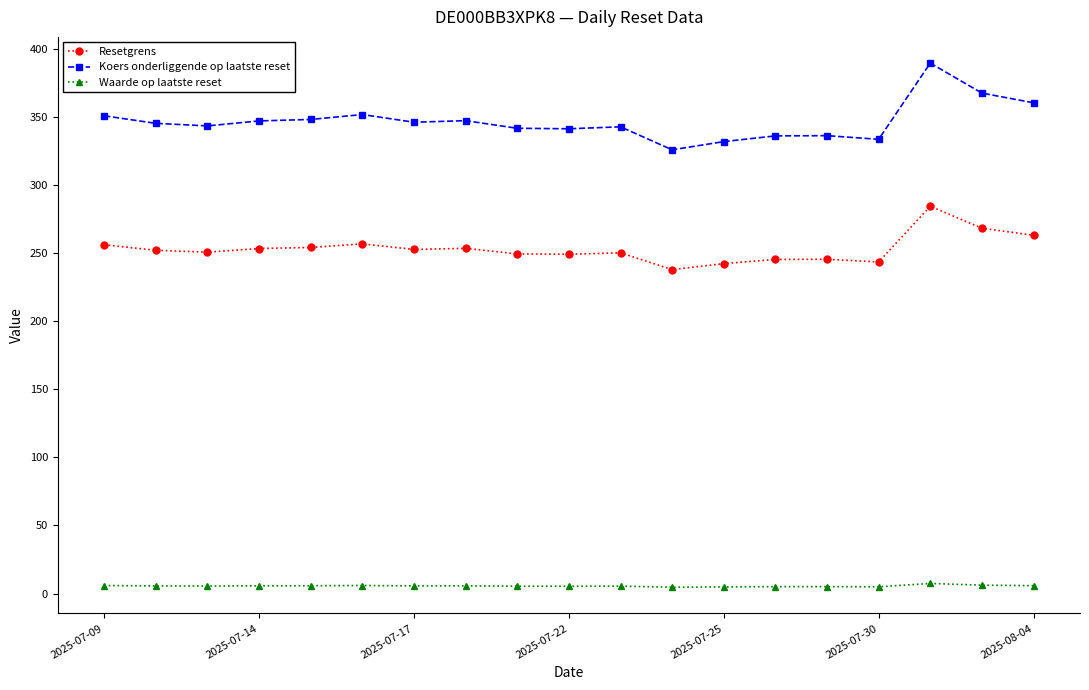

Count the number of categories in the chart.

19